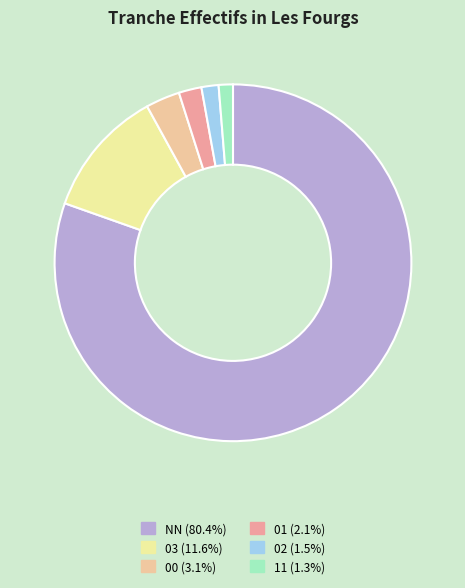

What is the largest slice in the pie chart?

NN